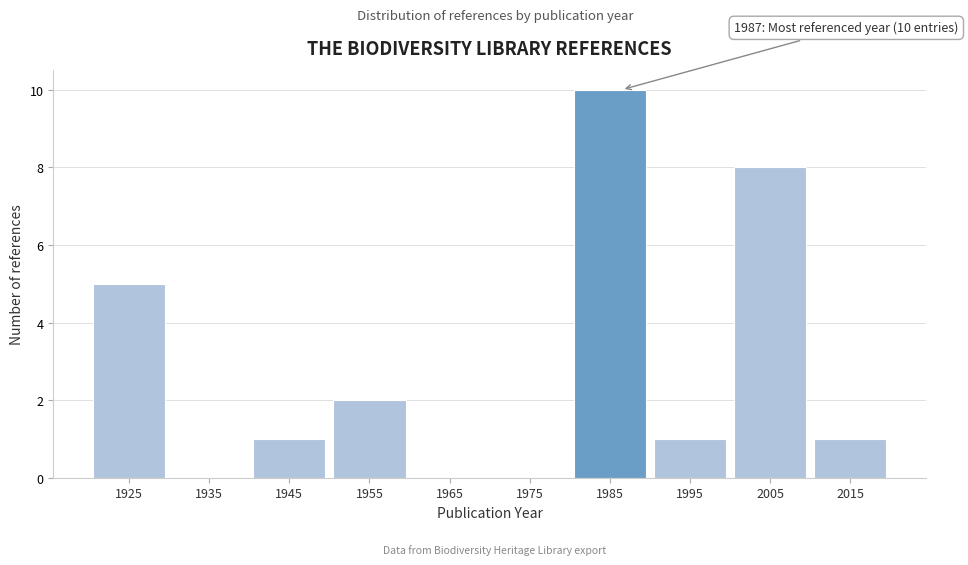

Reading left to right, transcribe all the data shown in this chart.

1925=5	1935=0	1945=1	1955=2	1965=0	1975=0	1985=10	1995=1	2005=8	2015=1